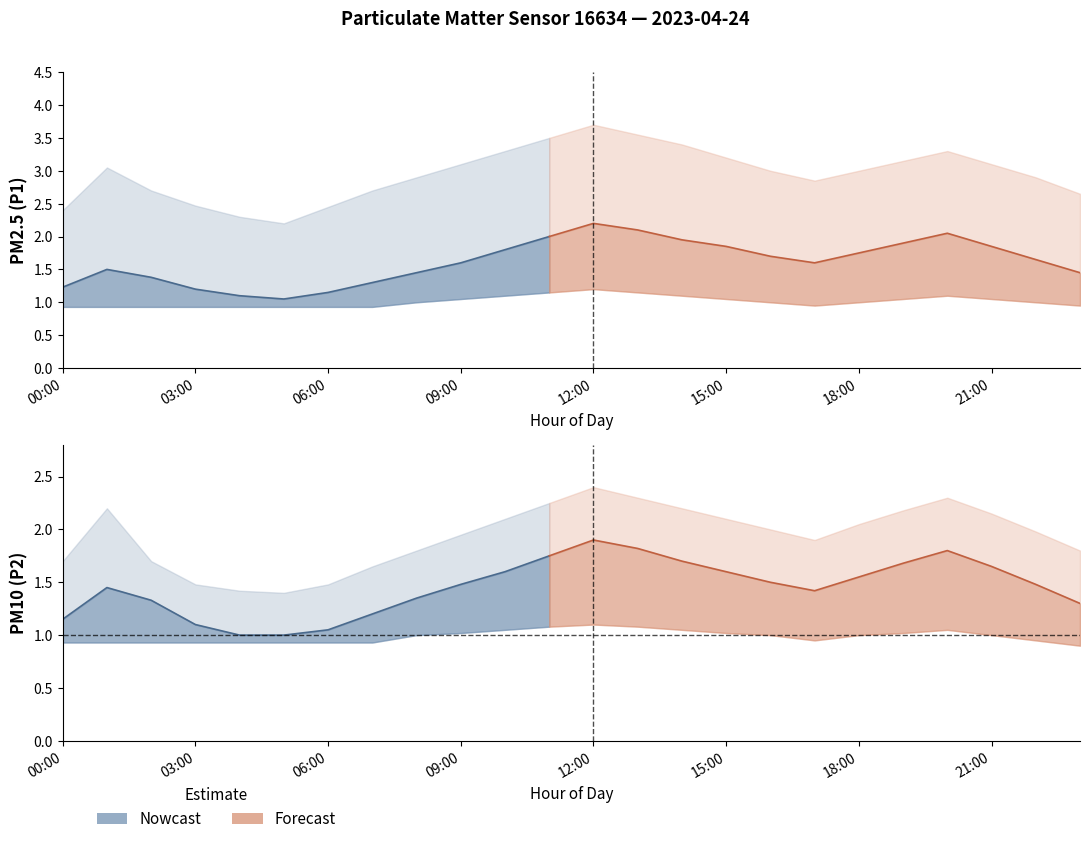

What is the minimum value for P1_lower?

0.9